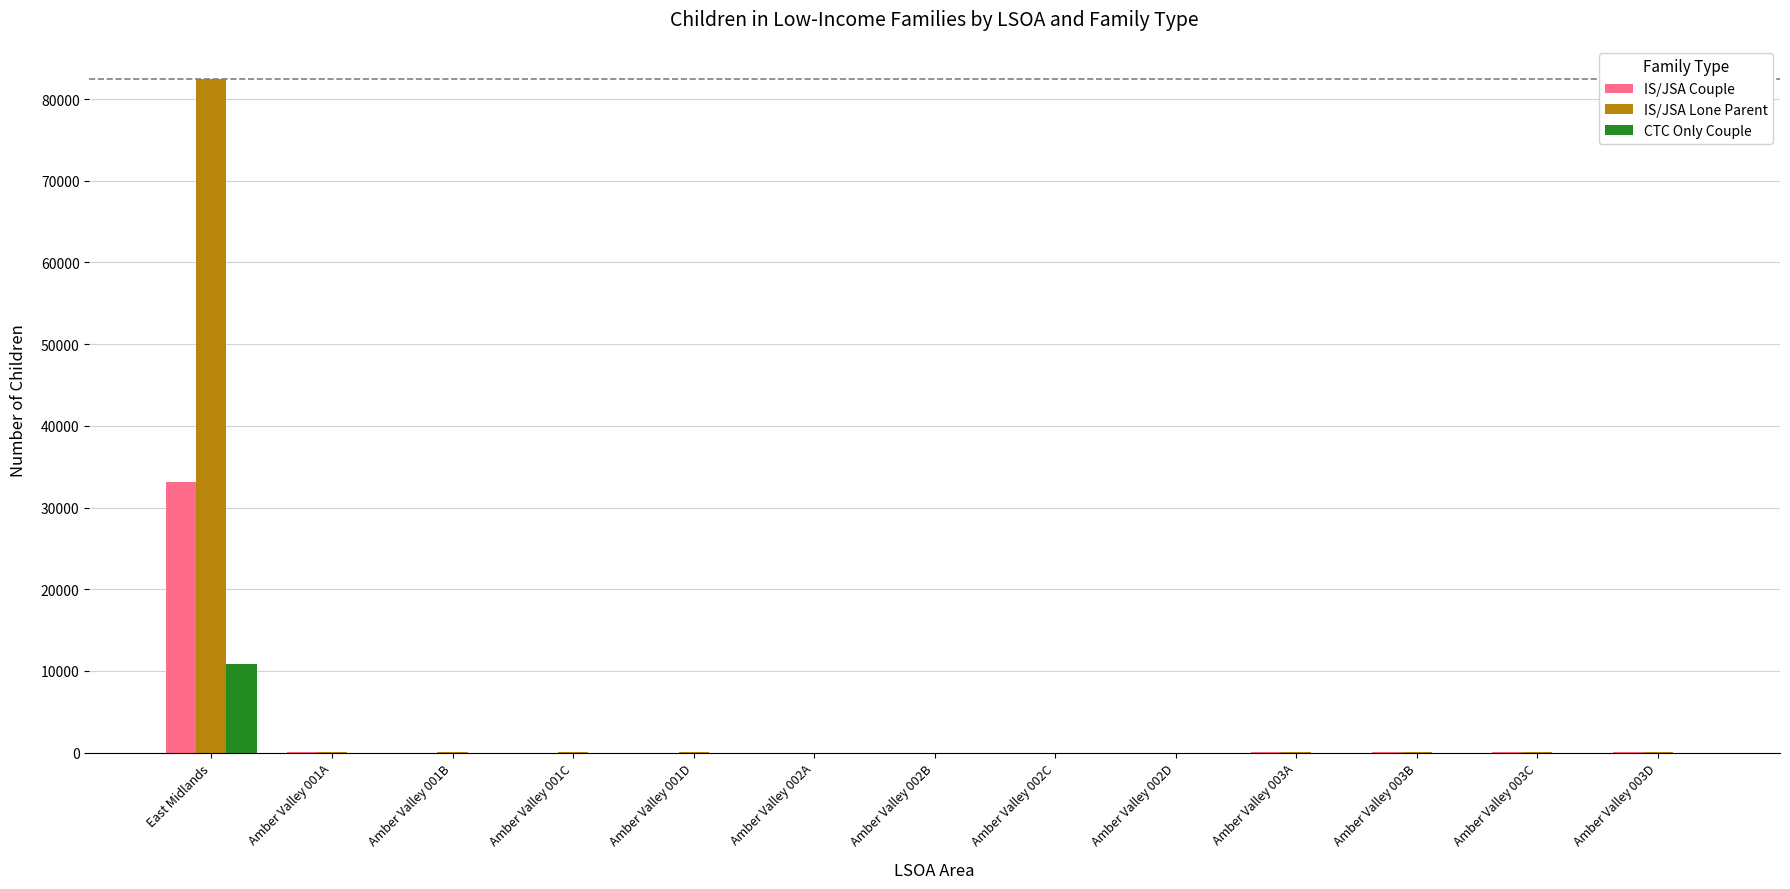

Which series has the largest total across all categories?

IS/JSA Lone Parent